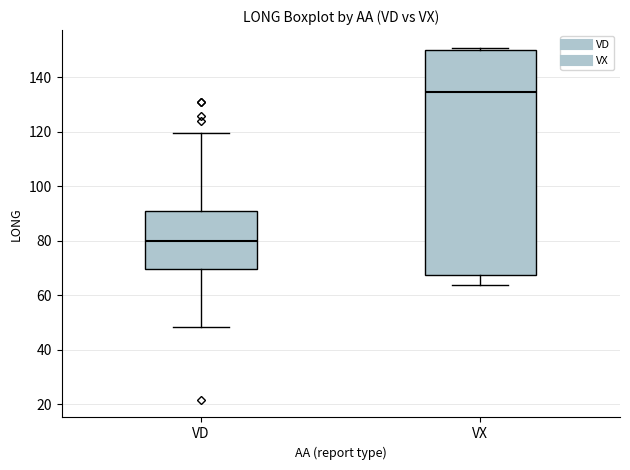

Reading left to right, transcribe this box plot: for each box, give where its median line is, the range the box spans, and where its two whiskers end, as read against the y-axis. The values are not printed on the chart, so give them approximately, as read against the axis.

VD: median 80, box 70 to 90, whiskers 48 to 120
VX: median 134, box 68 to 150, whiskers 64 to 150 (just above the box's upper edge)